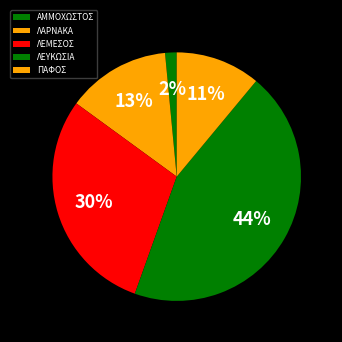

How many segments does this pie chart have?

5